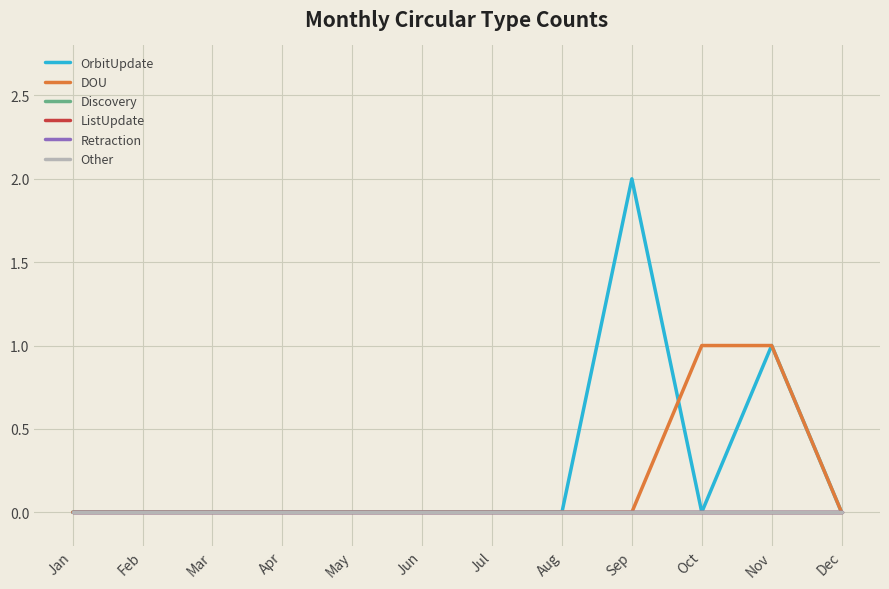

Where is Retraction nearest to the value 0?

Jan